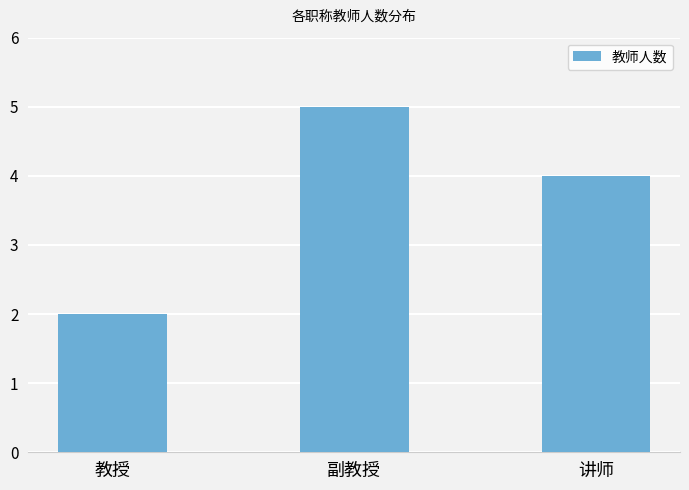

What is the label of the 3rd bar from the right?

教授